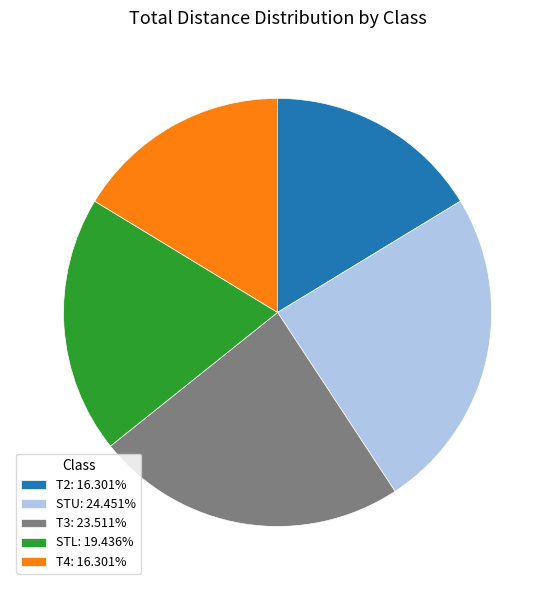

Does T2: 16.301% account for over 50% of the chart?

No